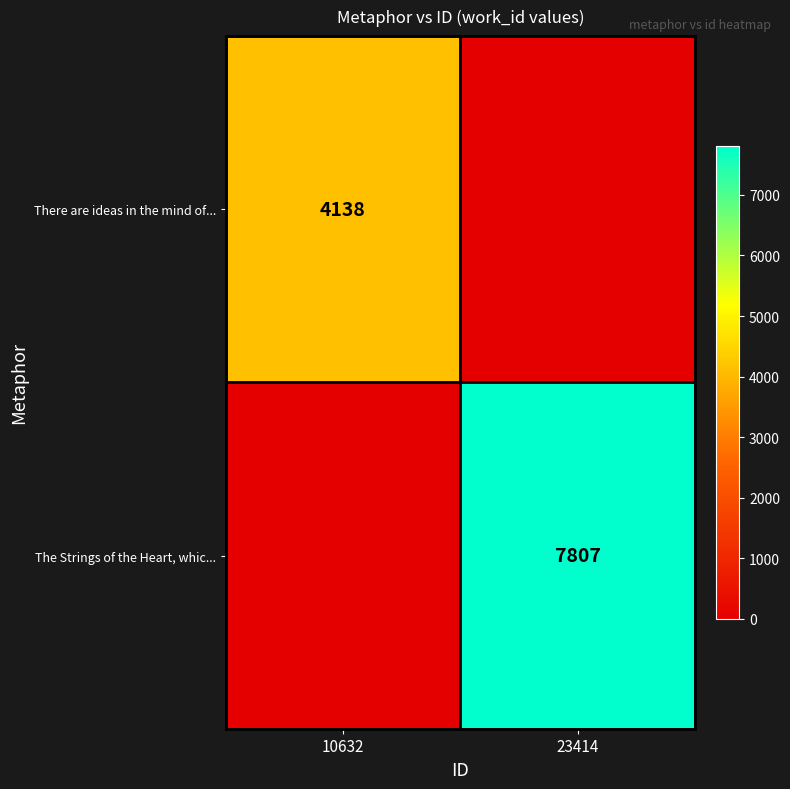

At which category does the chart reach its minimum across all series?

23414